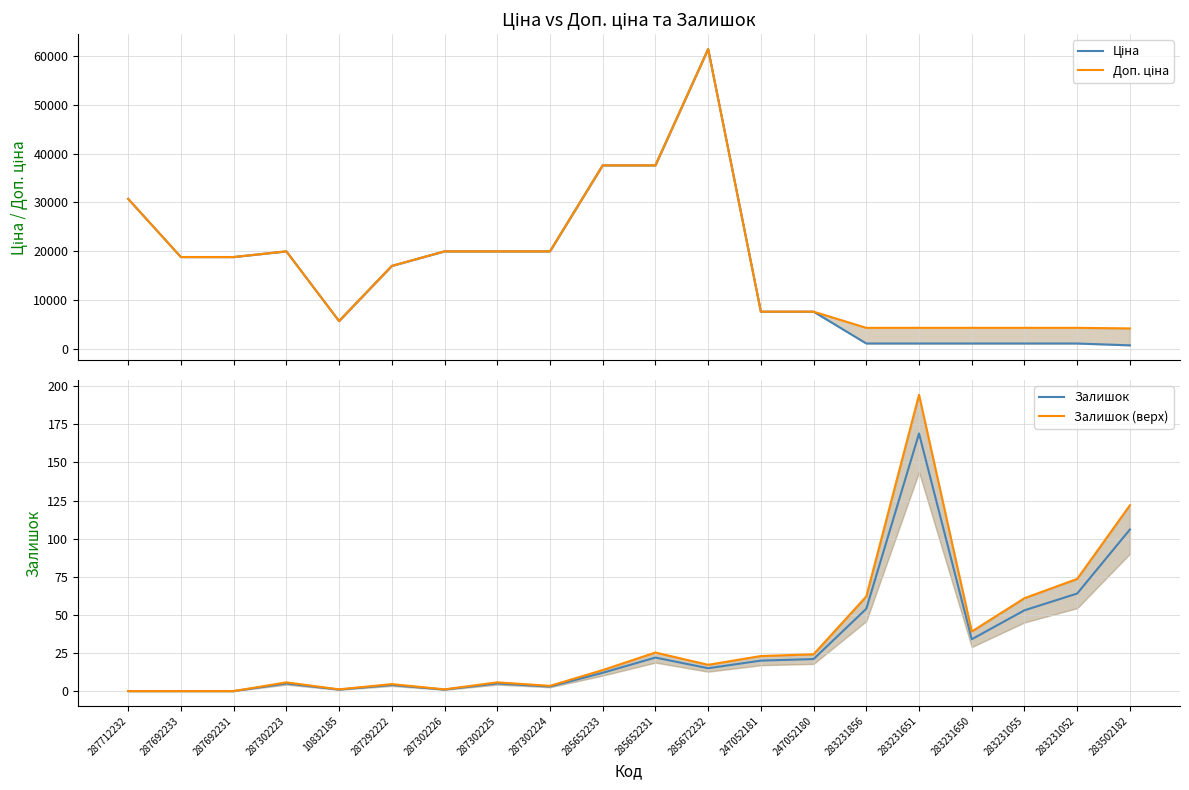

At which label is Залишок (верх) closest to 97?

283231052